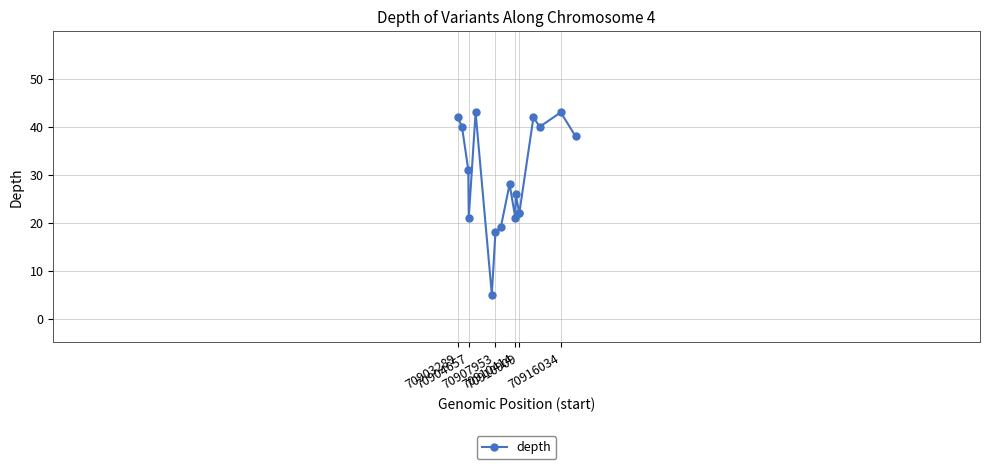

What is the difference between the maximum and second lowest values?

25